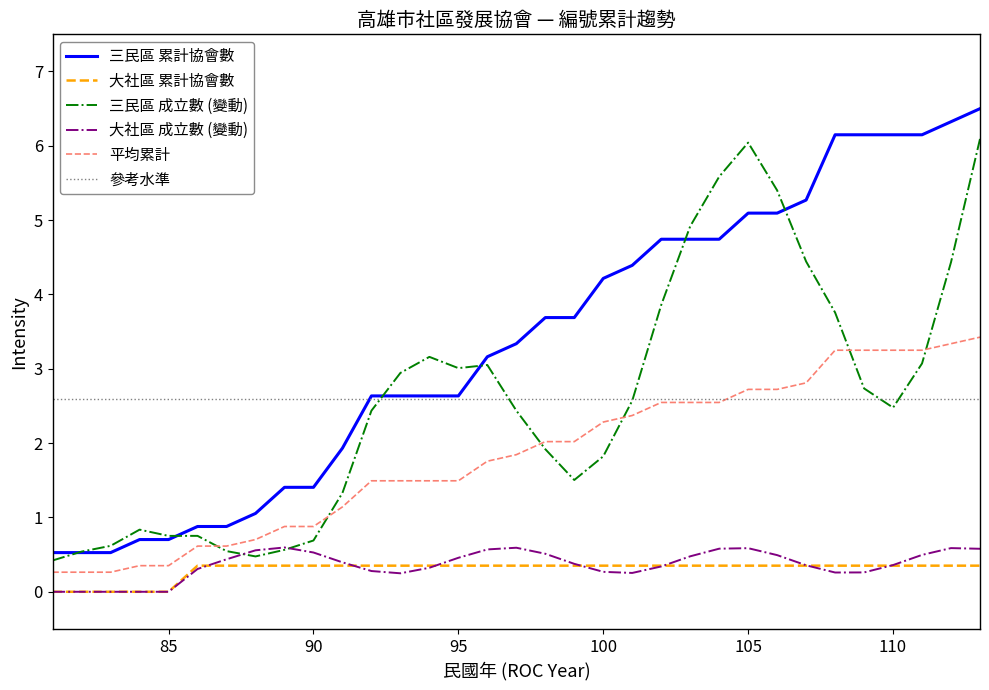

Which series has the largest total across all categories?

三民區 累計協會數